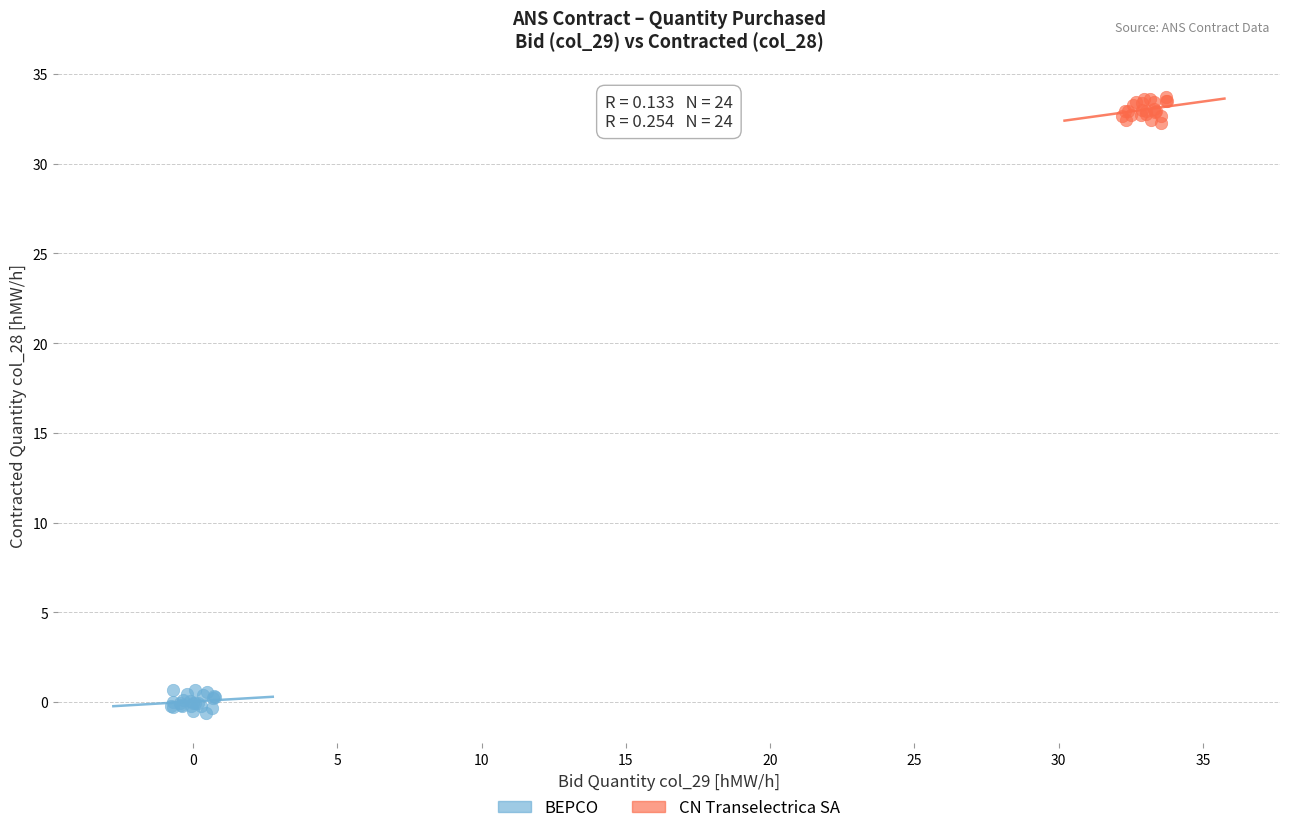

What are all the series names shown in the legend?

BEPCO, CN Transelectrica SA